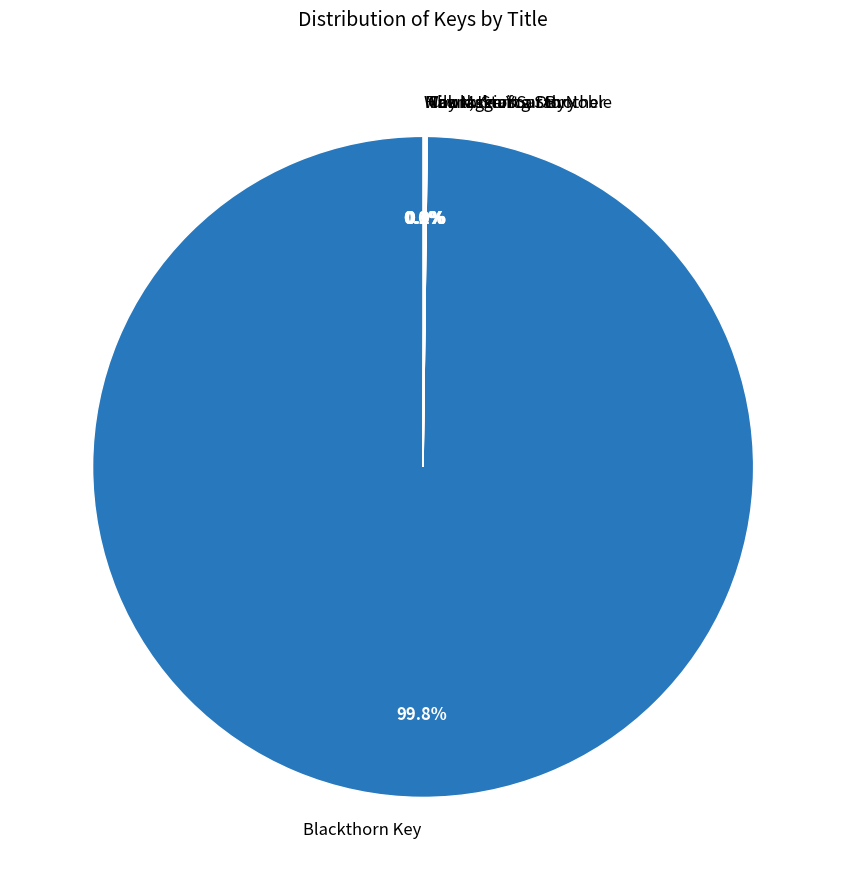

Which slice is the largest?

Blackthorn Key